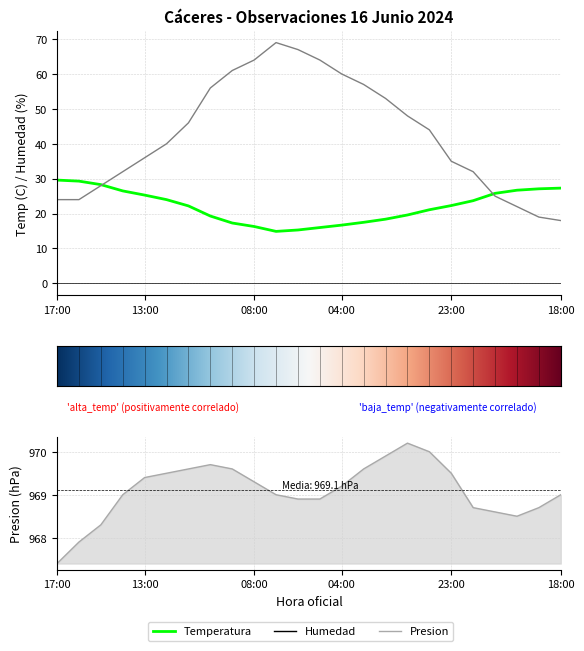

Between 12:00 and 08:00, which is larger?

12:00